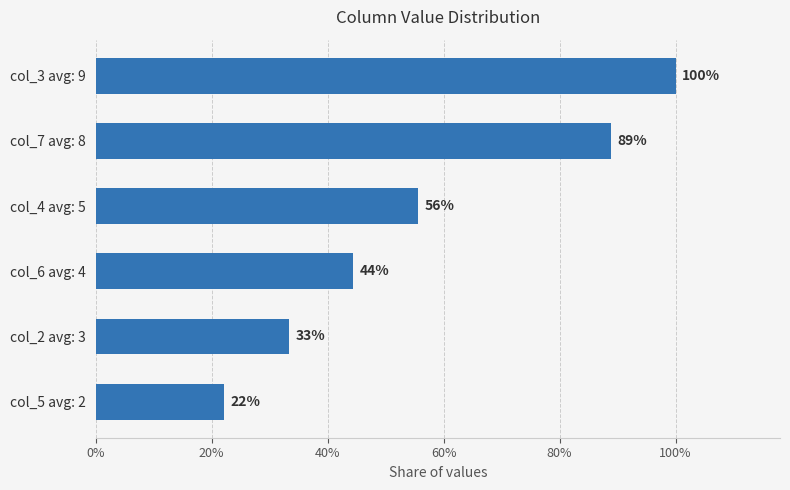

How many data points are less than 5?

3